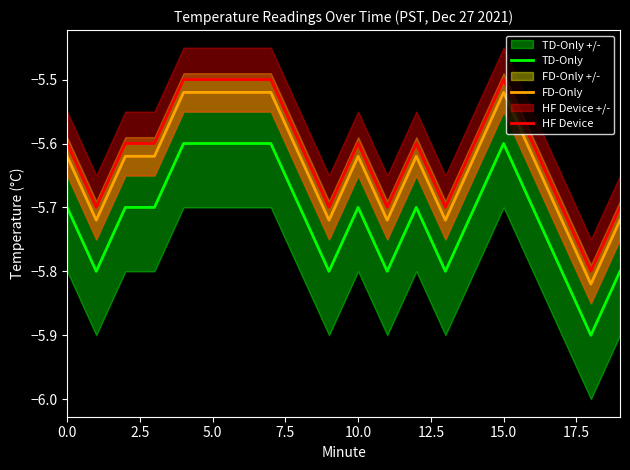

What is the approximate value of HF Device at 0.0?

-5.6